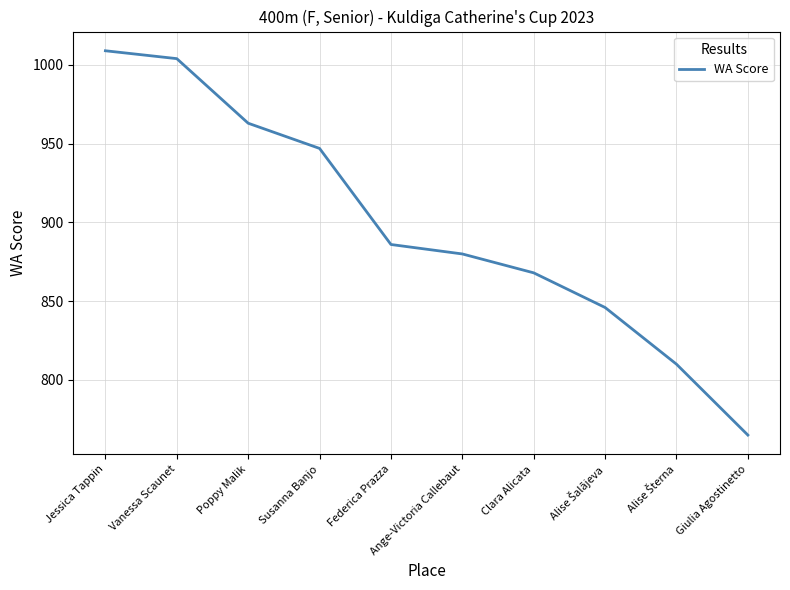

The value at Poppy Malik is 454. True or false?

False